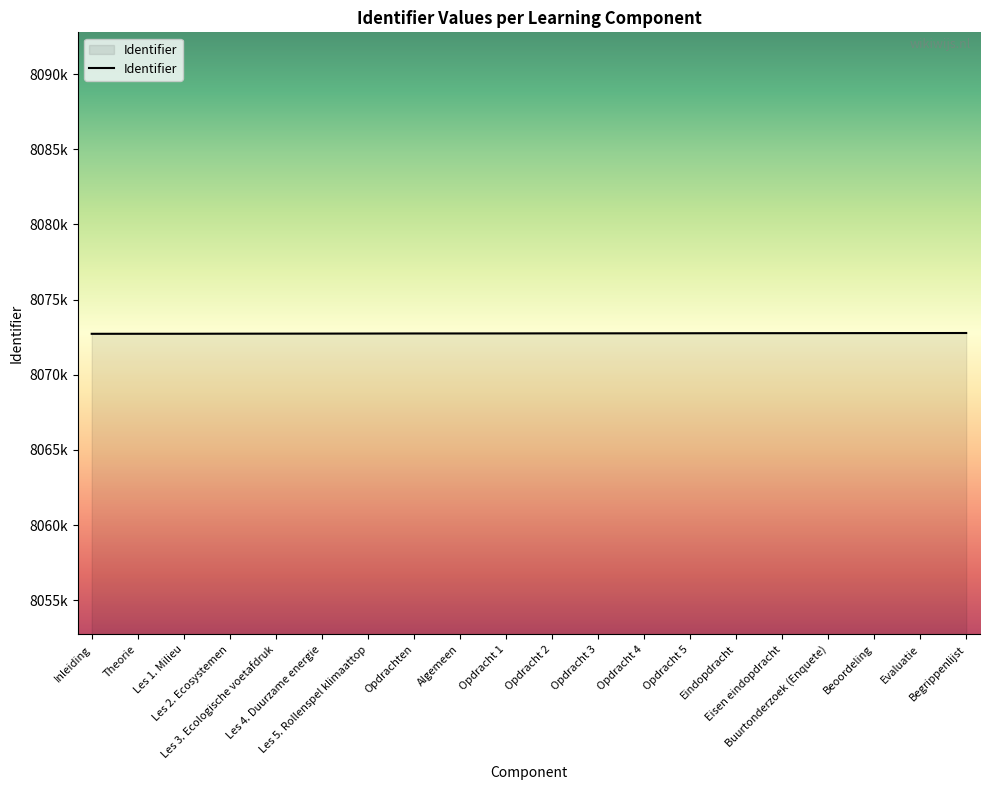

Does the chart have visible grid lines?

No